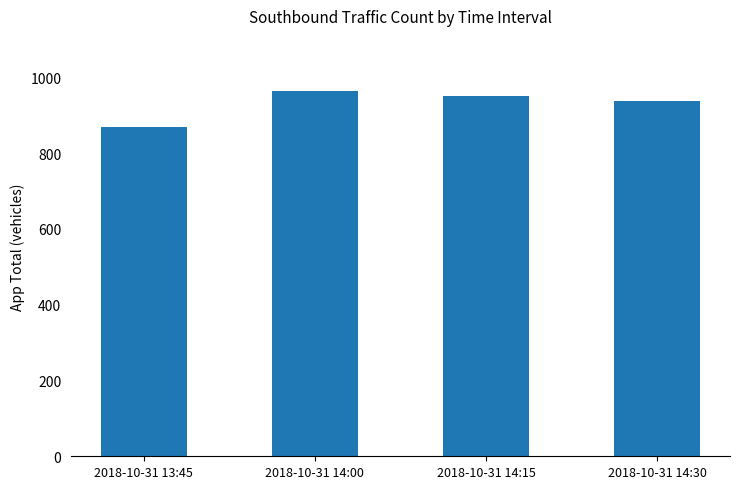

List the labels in order of value, largest first.

2018-10-31 14:00, 2018-10-31 14:15, 2018-10-31 14:30, 2018-10-31 13:45